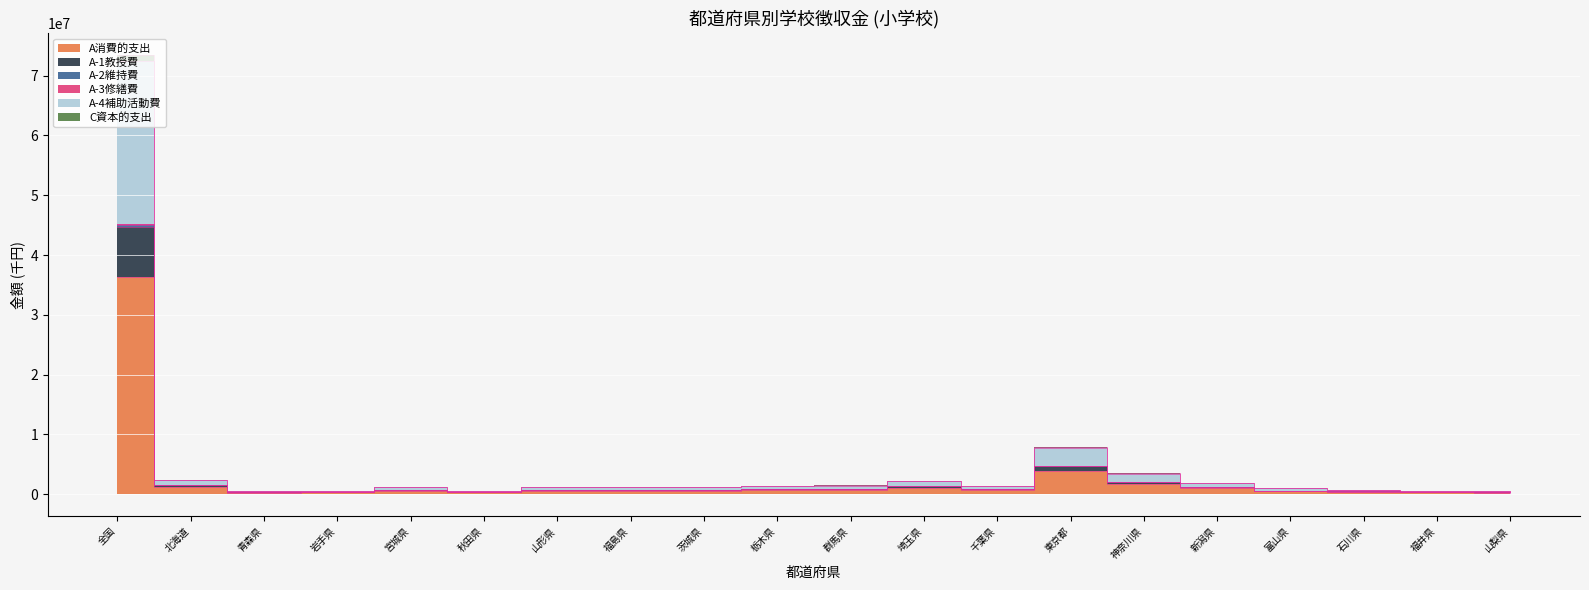

What is the value of the A-2維持費 point at the 10th from the left?

1320701